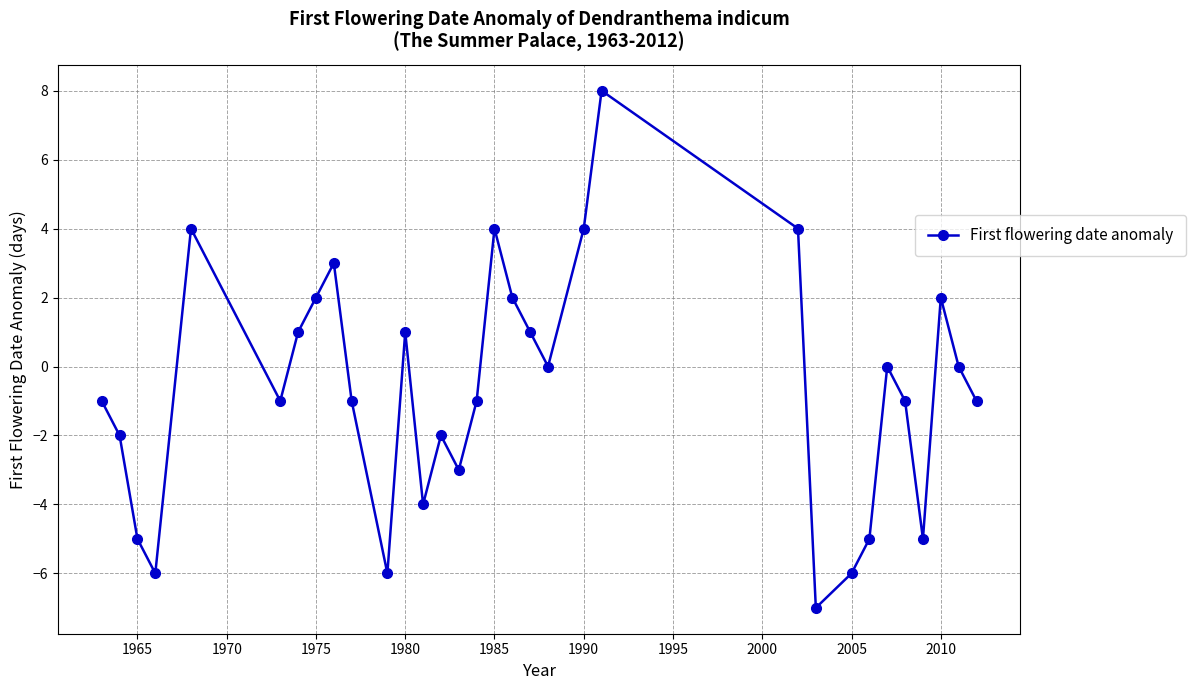

What is the value of the 4th point from the left?

-6